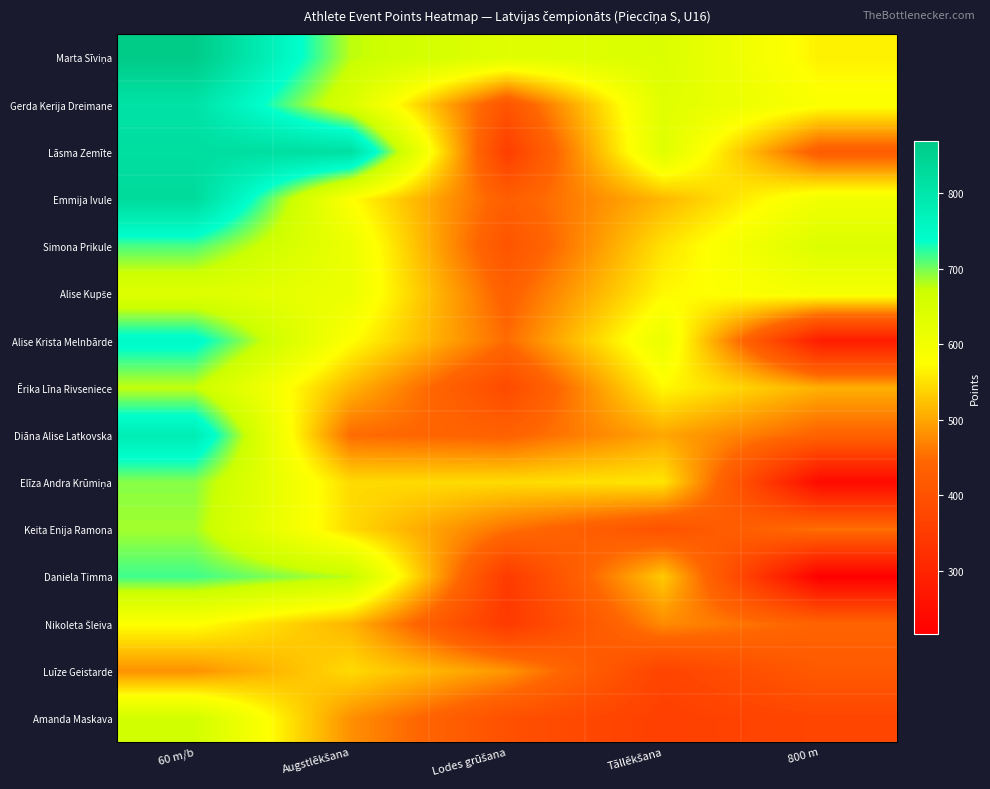

Which label corresponds to the largest value in the chart?

60 m/b